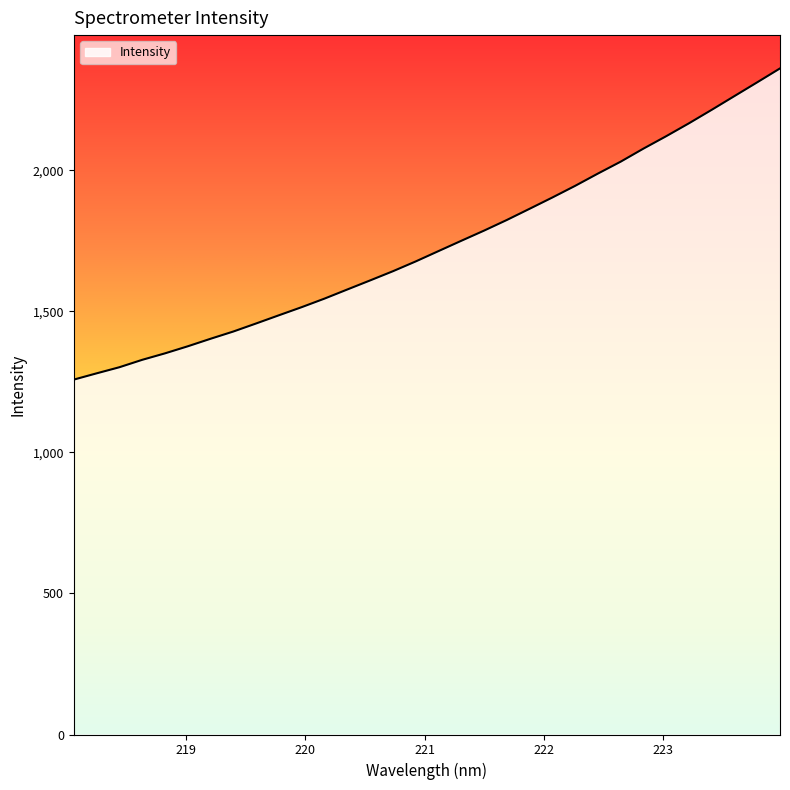

What is the minimum value shown in the chart?

1257.8